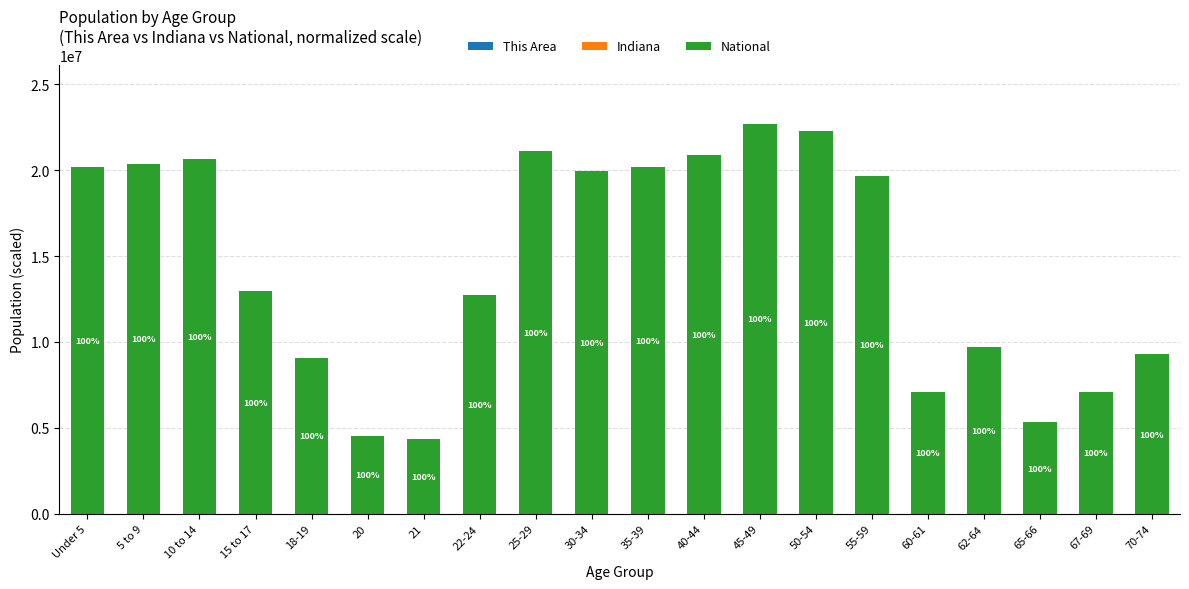

At 65-66, list the series in order from smallest to largest.

This Area, Indiana, National